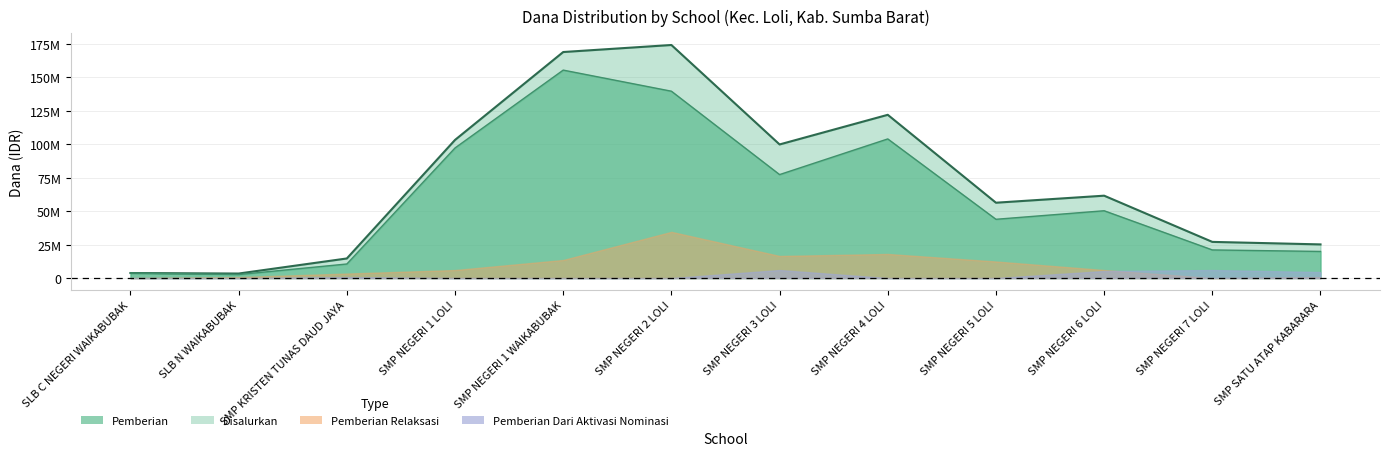

True or false: Pemberian and Disalurkan cross at least once.

False